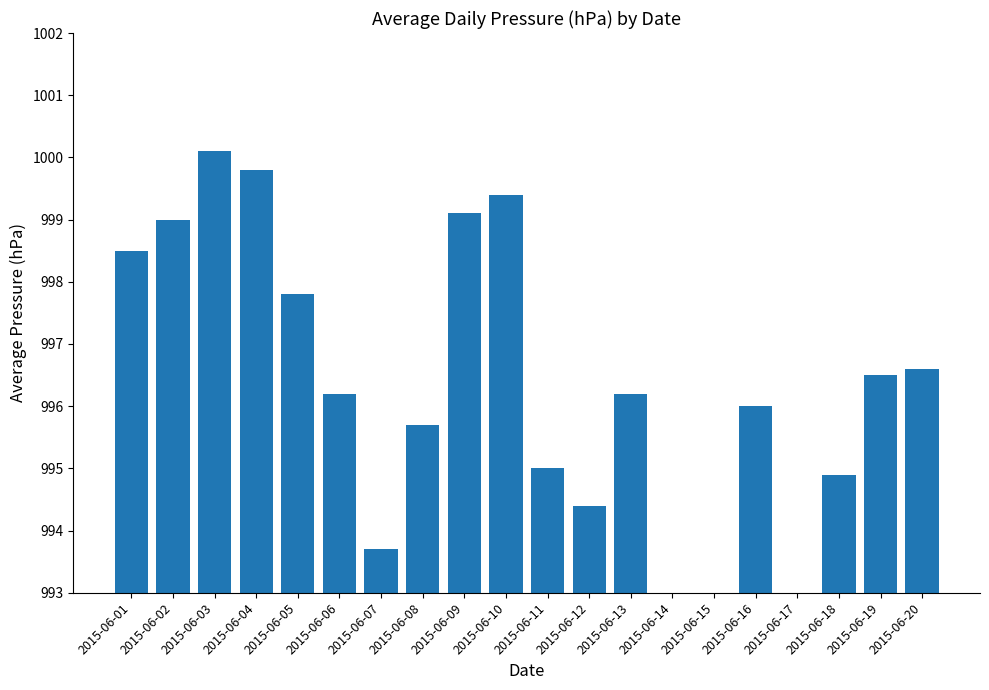

How many data points are above 996?

11